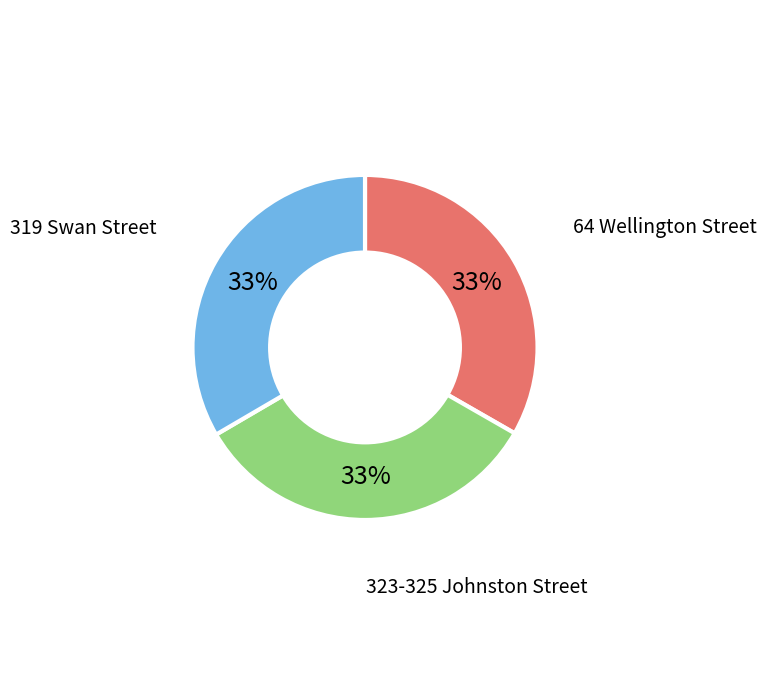

Count the number of slices in the pie.

3